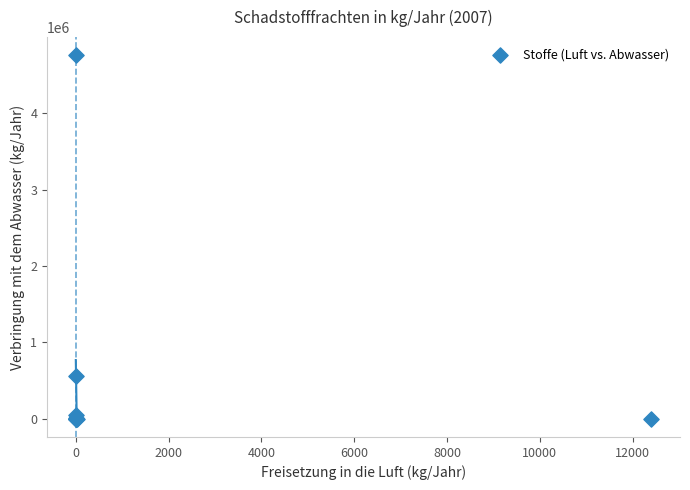

What Y value in the scatter plot is closest to 2380000?

559700